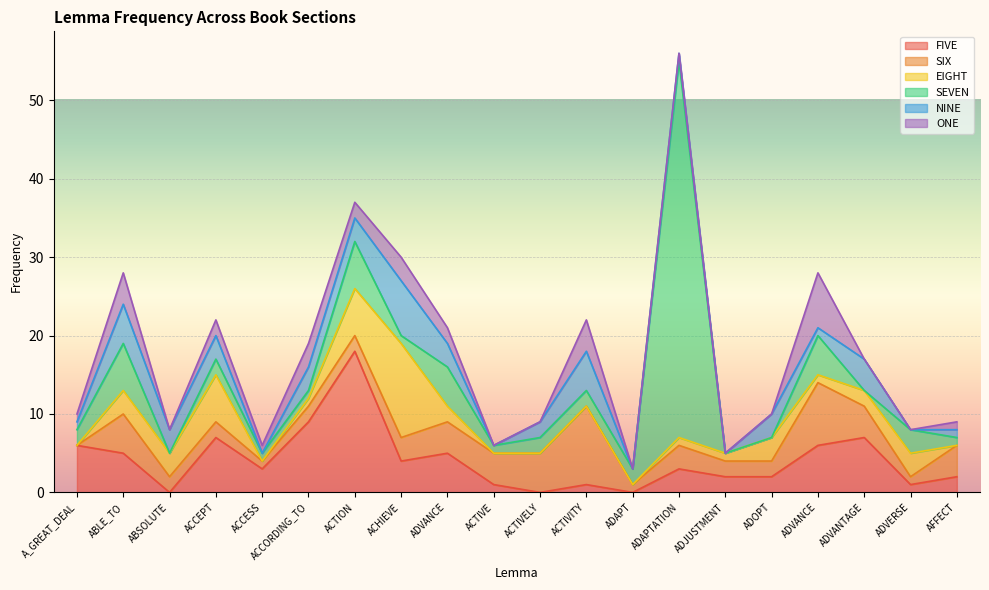

How many intersections are there between EIGHT and SIX?

8